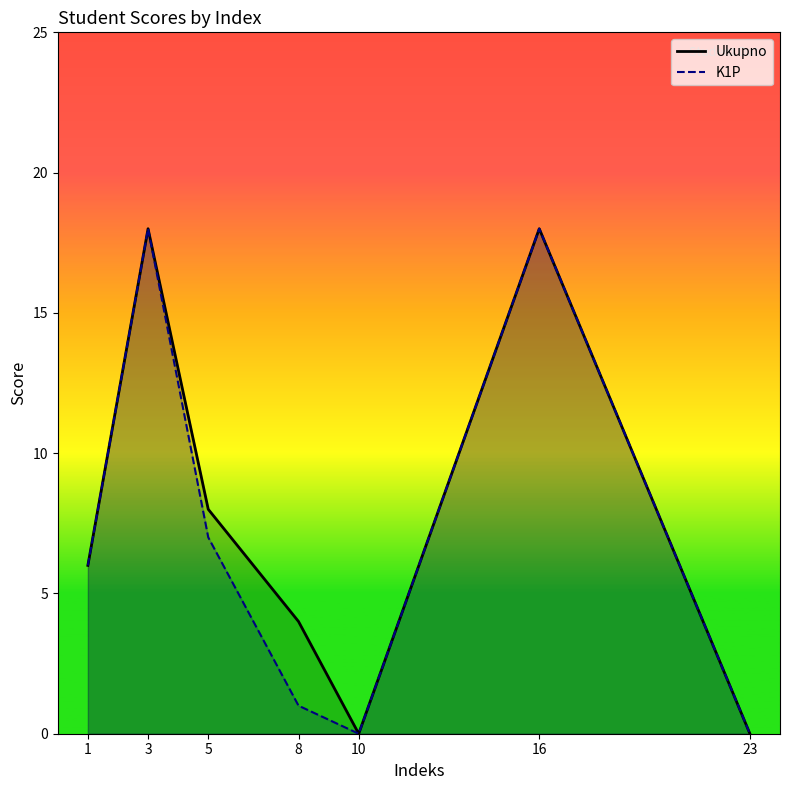

True or false: K1P and Ukupno cross at least once.

False